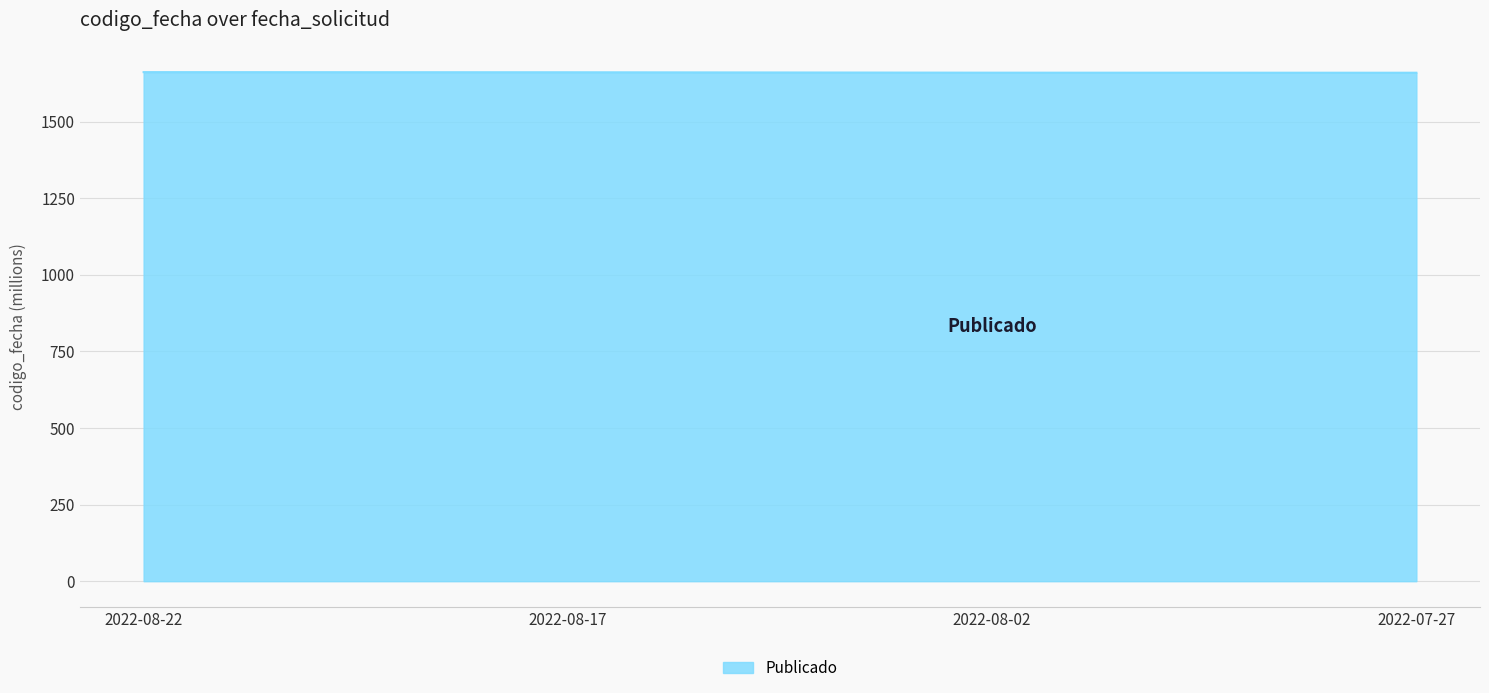

Is it true that the value at 2022-08-22 is 1661.3?

True